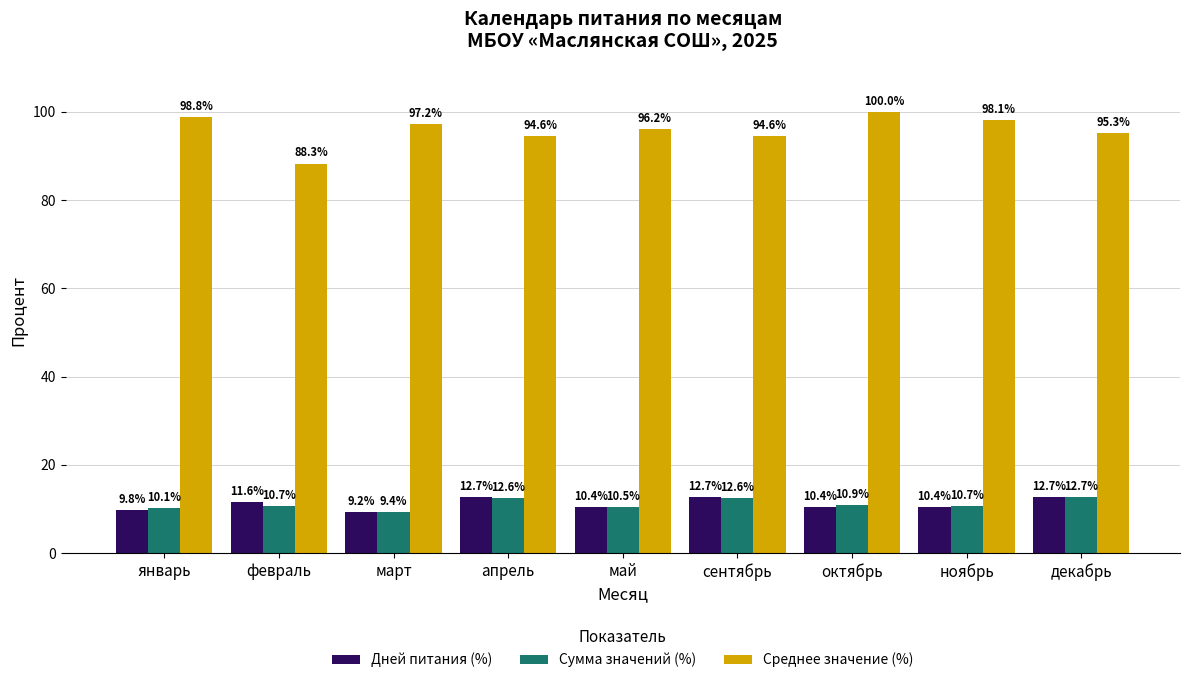

Where is Сумма значений (%) nearest to the value 11?

октябрь